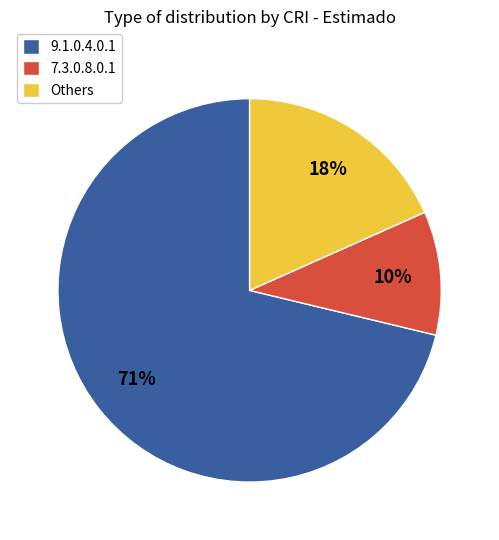

Do 9.1.0.4.0.1 and 7.3.0.8.0.1 together represent more than half of the pie?

Yes